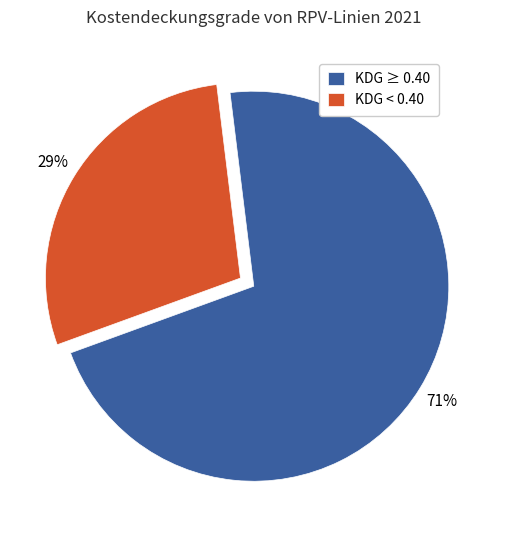

To the nearest percent, what is the average slice percentage?

50%